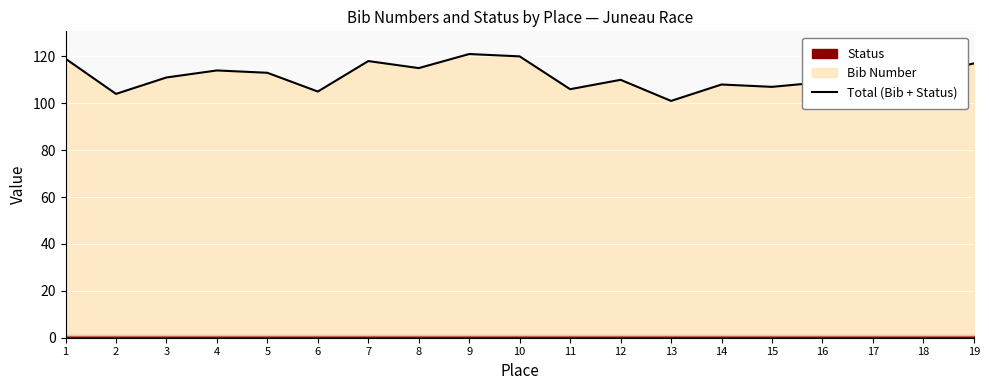

True or false: the data has more than 1 interior local peaks.

True